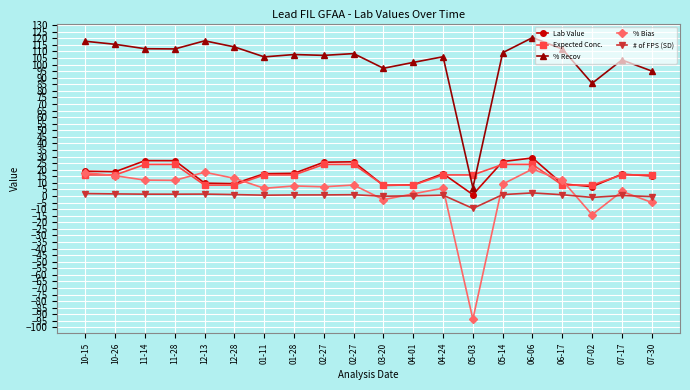

At which category does the chart reach its peak across all series?

06-06